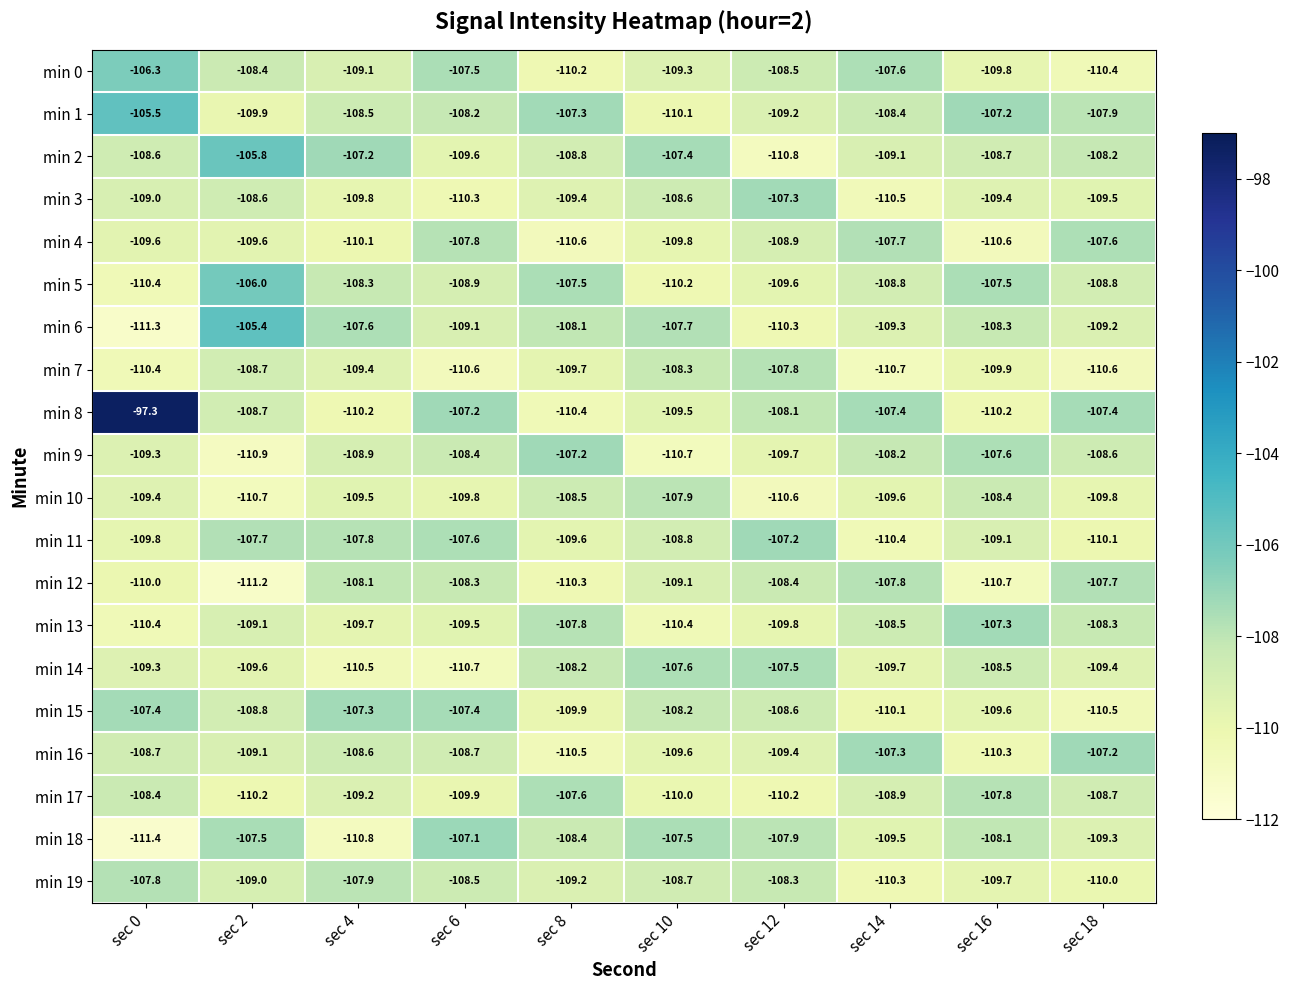

How many series are shown in this chart?

20